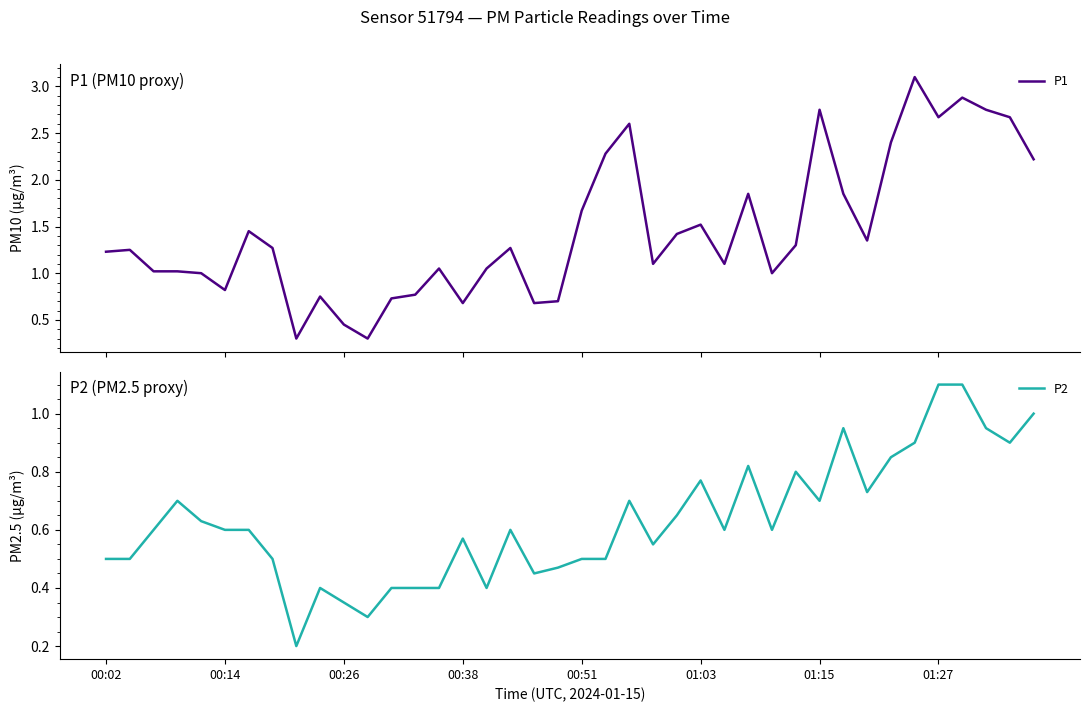

What is the difference between the second highest and minimum values in the P1 series?

2.6